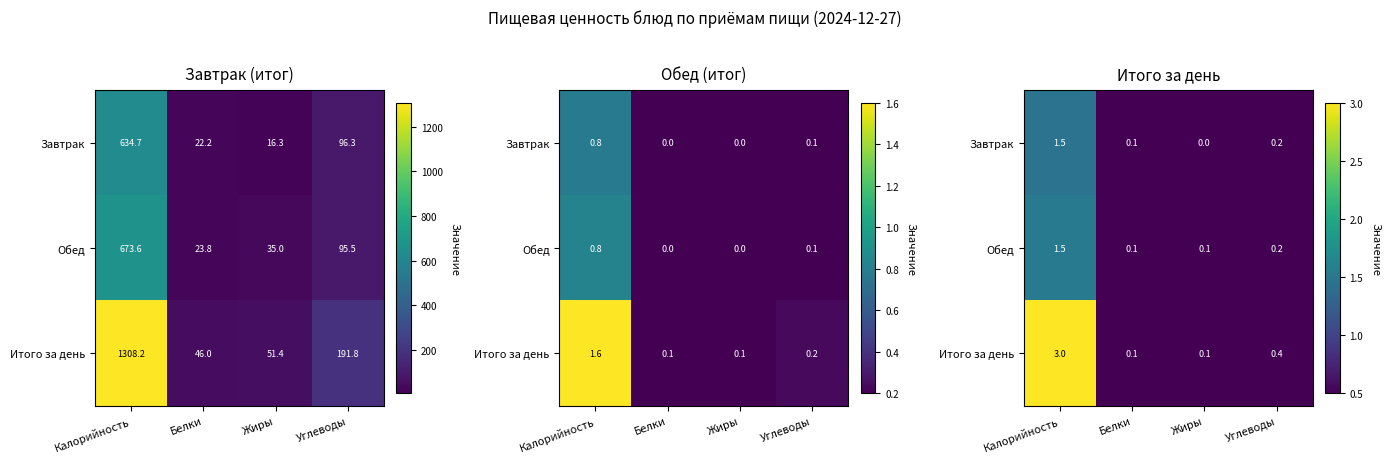

What value does the Итого за день series have at Белки?

0.1